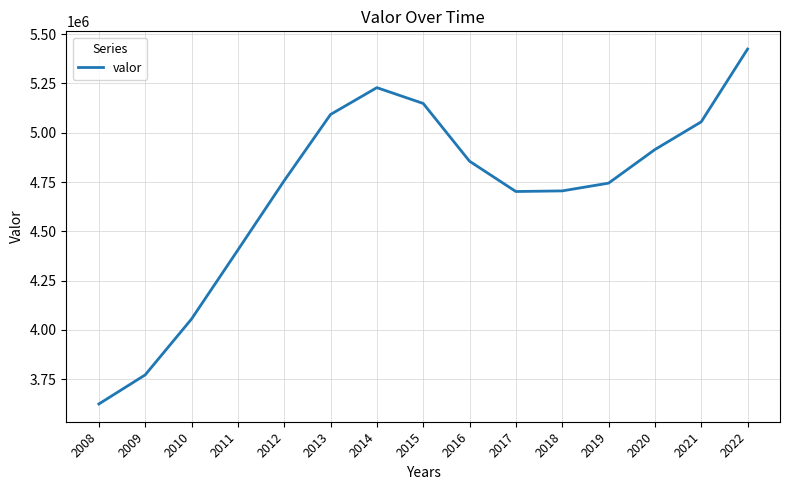

How many values are below 4756882?

7